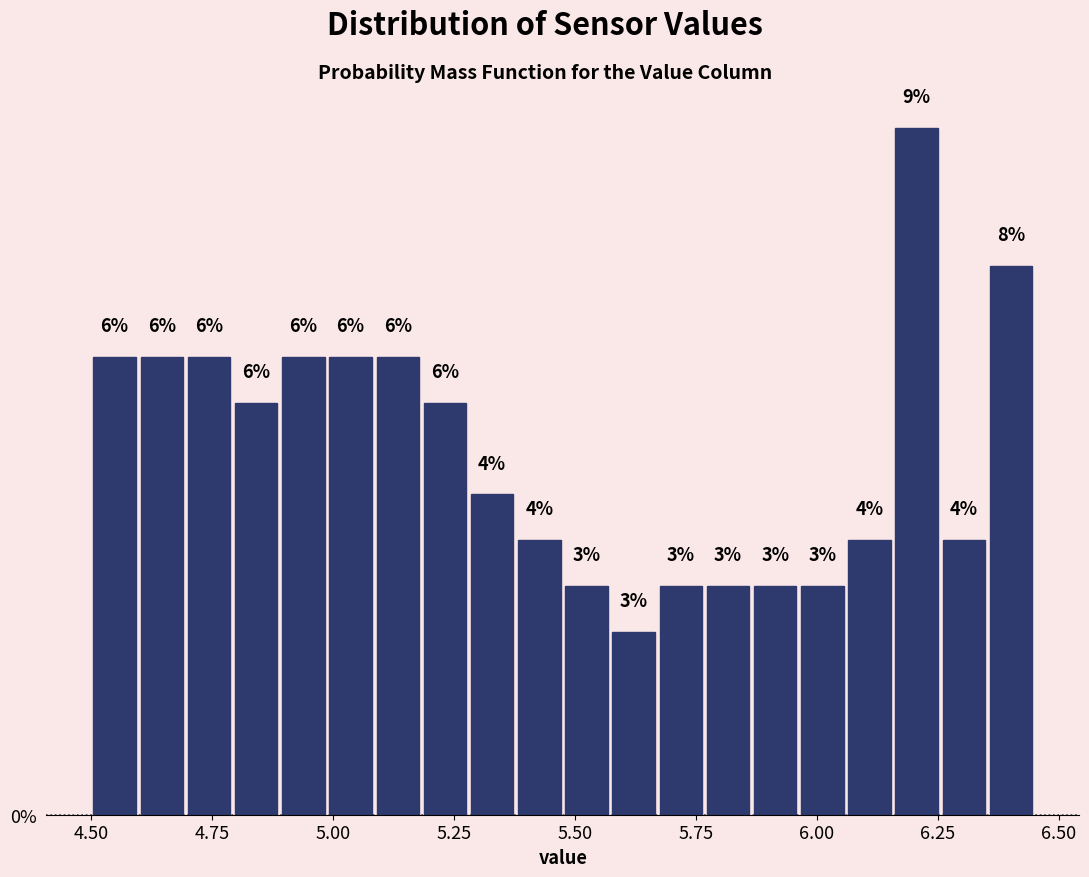

Read against the x-axis, roughly where is the centre of the tallest bar?

6.20